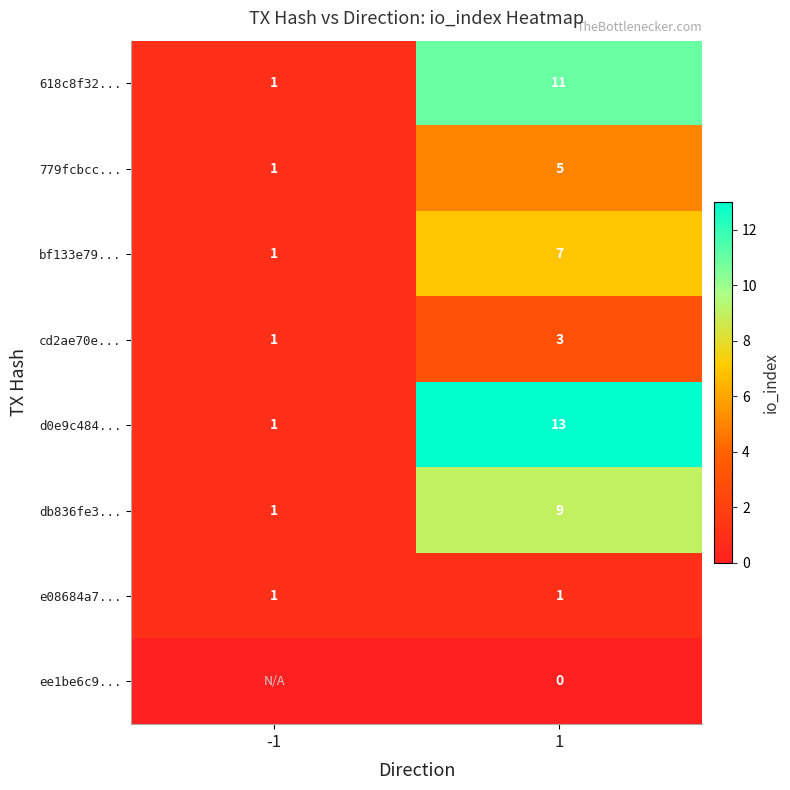

How many categories are shown in the chart?

2